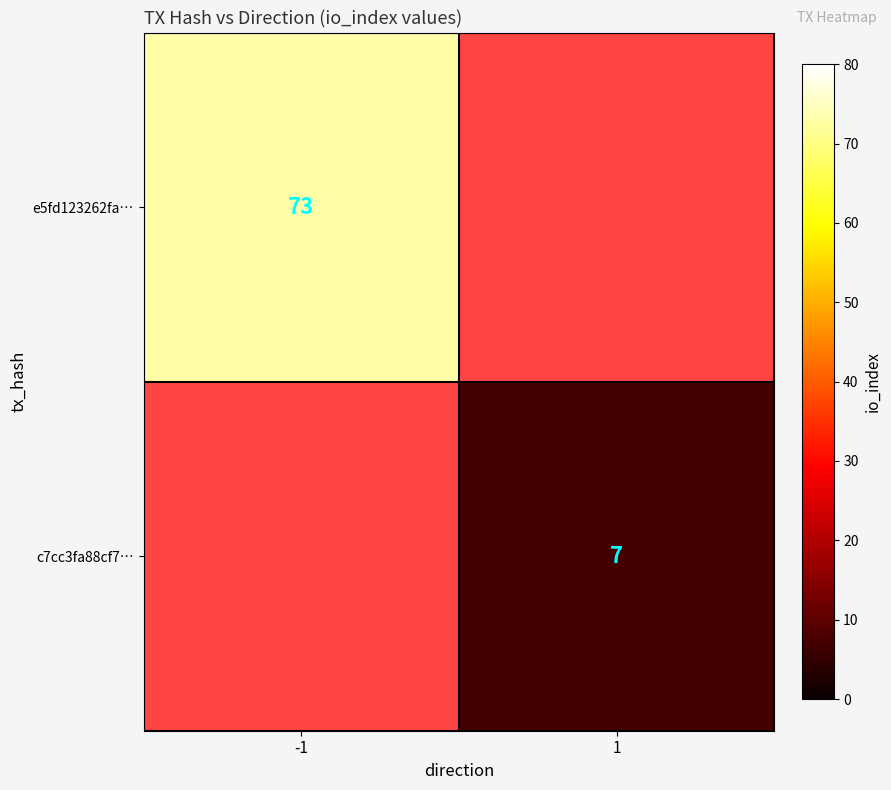

The c7cc3fa88cf7… series shows 7 at 1. True or false?

True